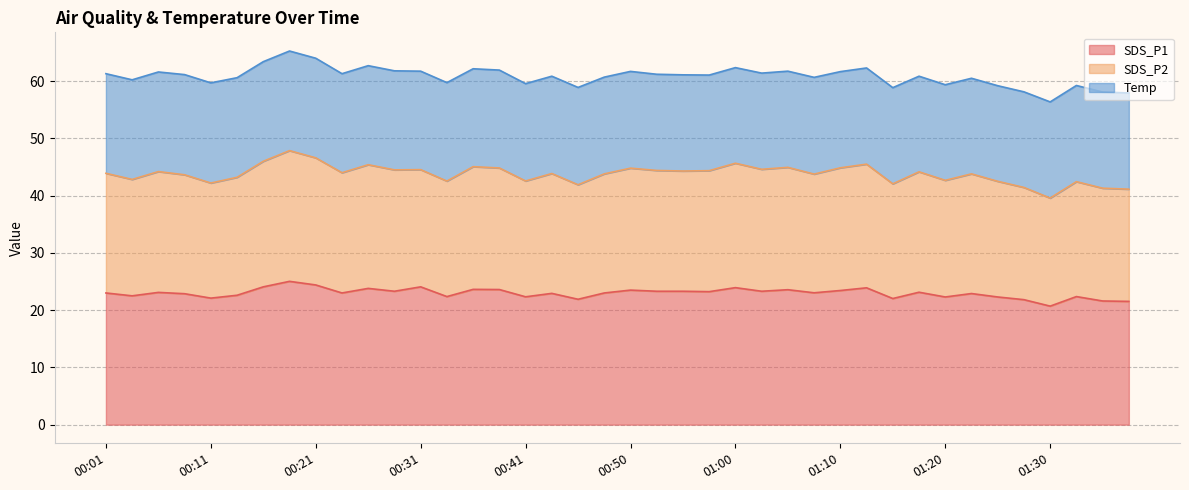

Which category has the lowest value in the SDS_P1 series?

01:30